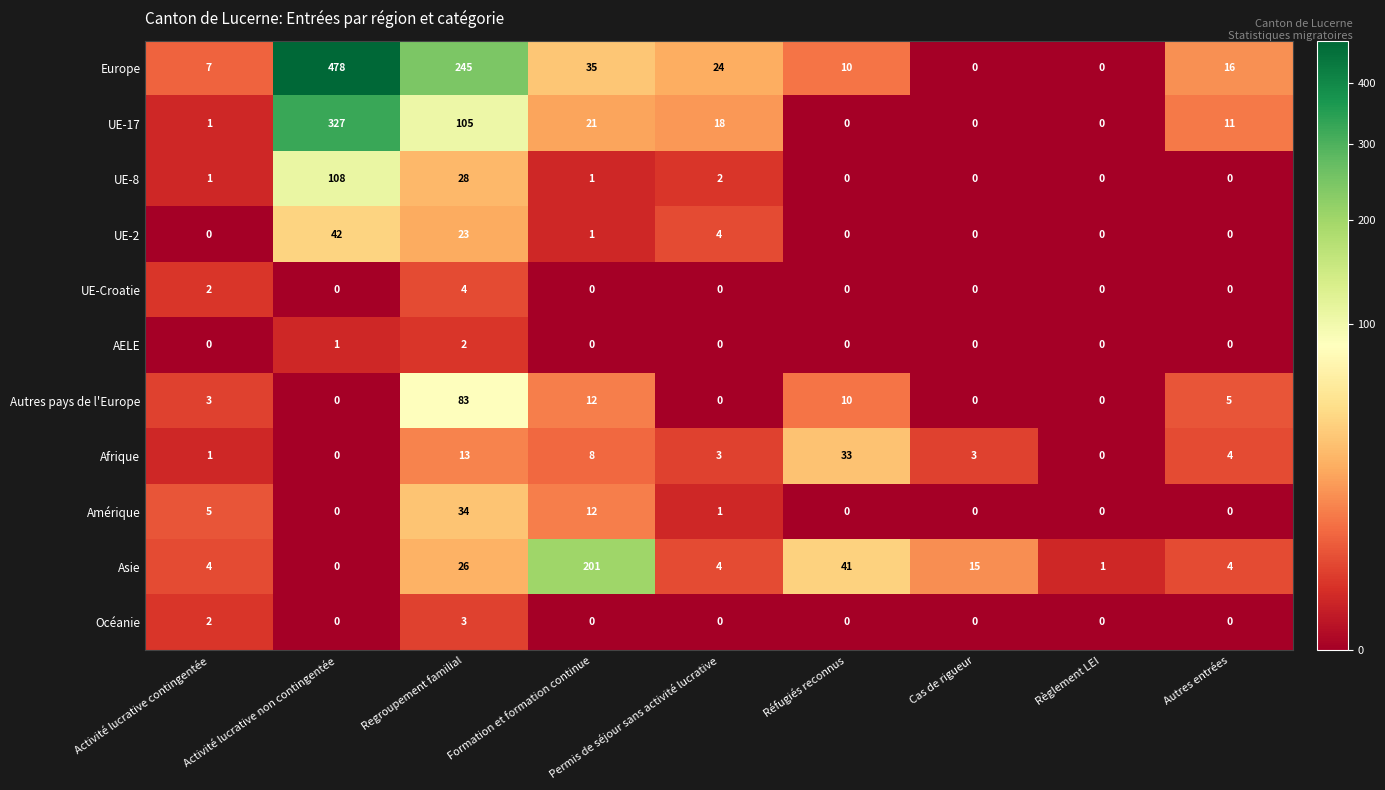

What is the maximum value shown in the chart?

478